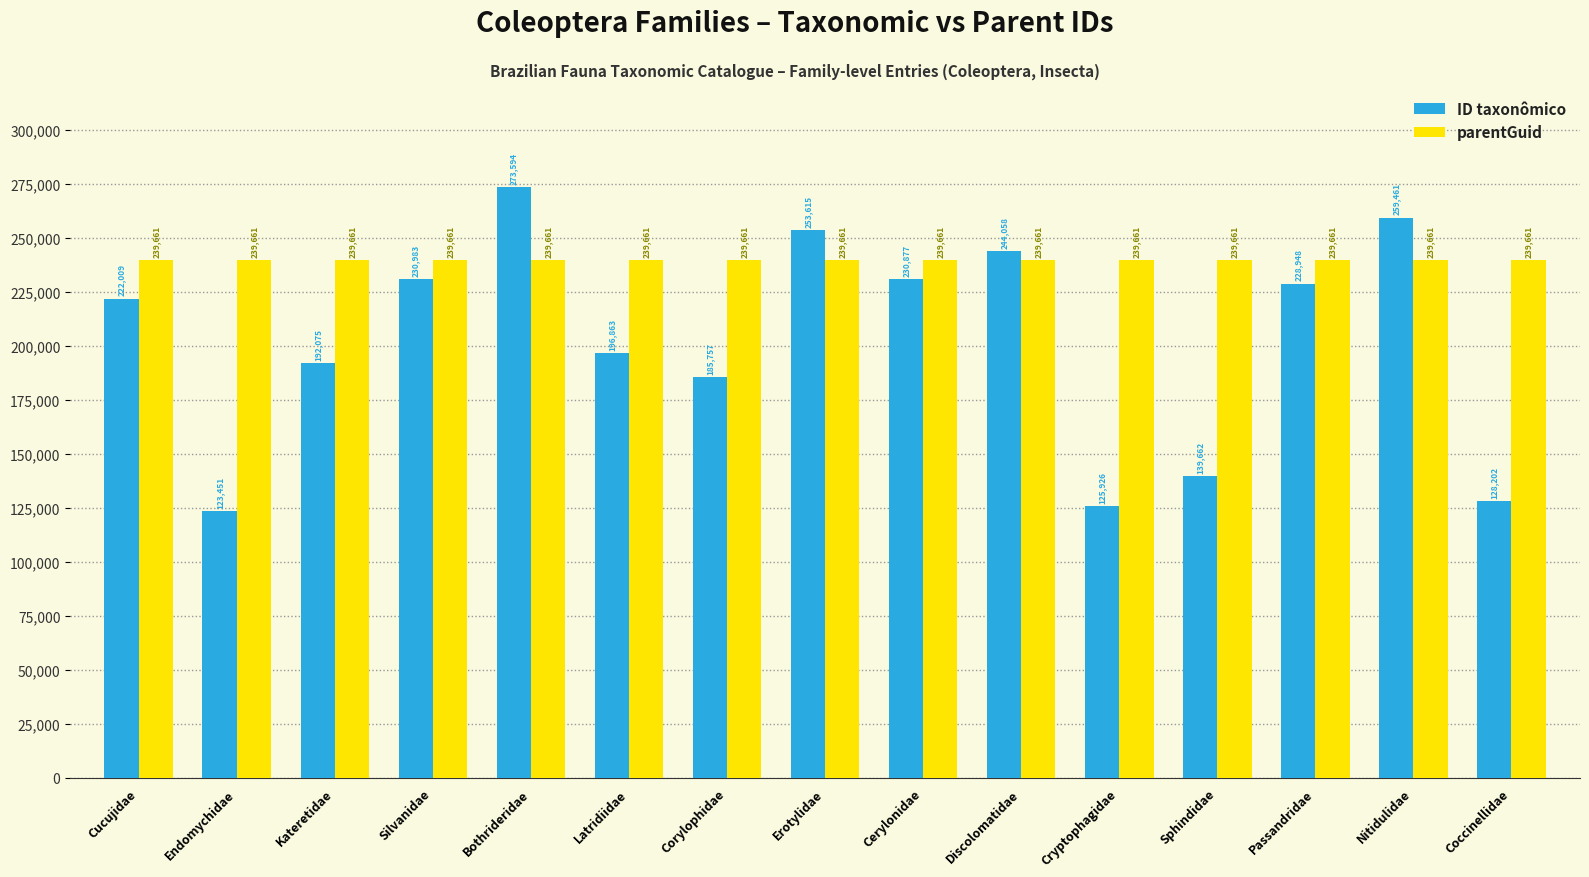

What is the spread (max minus min) of values at Endomychidae?

116210